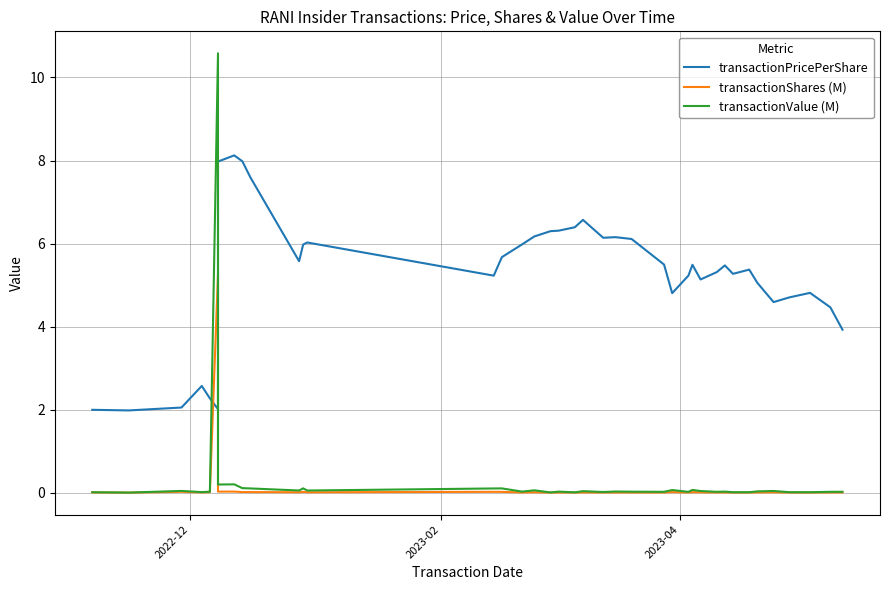

How many data points in transactionPricePerShare are less than 5?

13